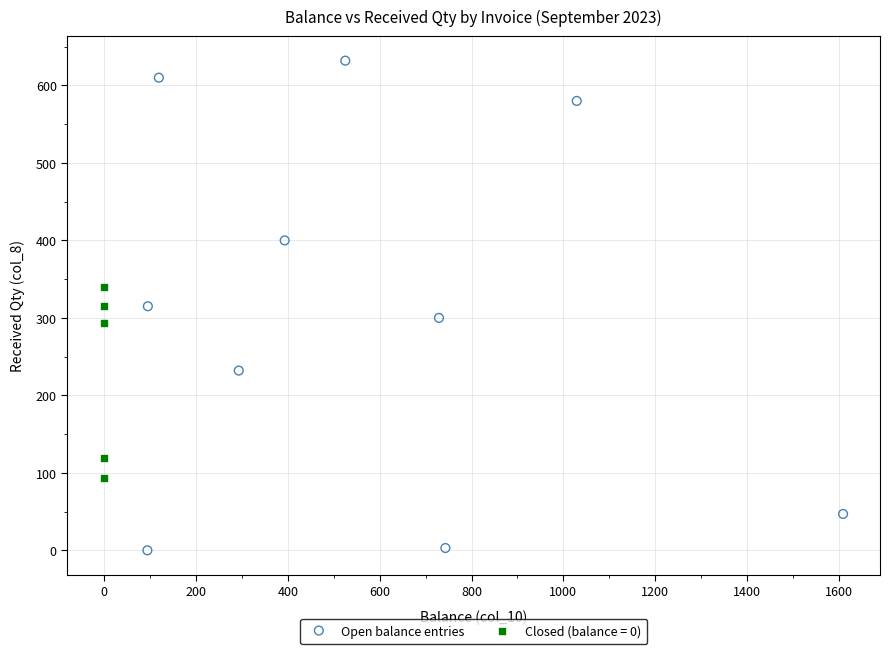

Which series has the widest spread of Y values?

Open balance entries